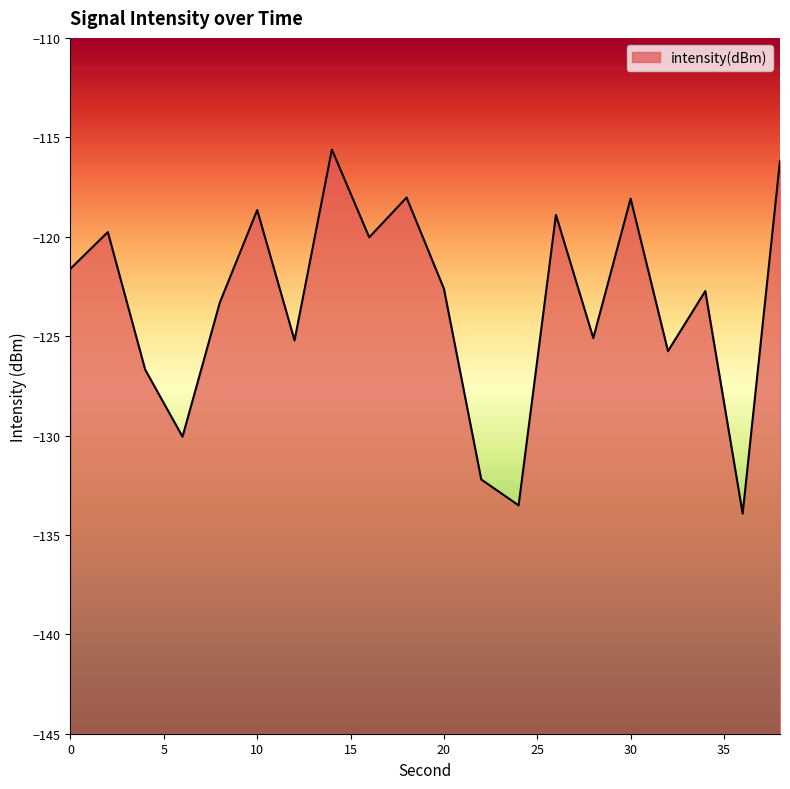

Count the number of values greater than -122.

9